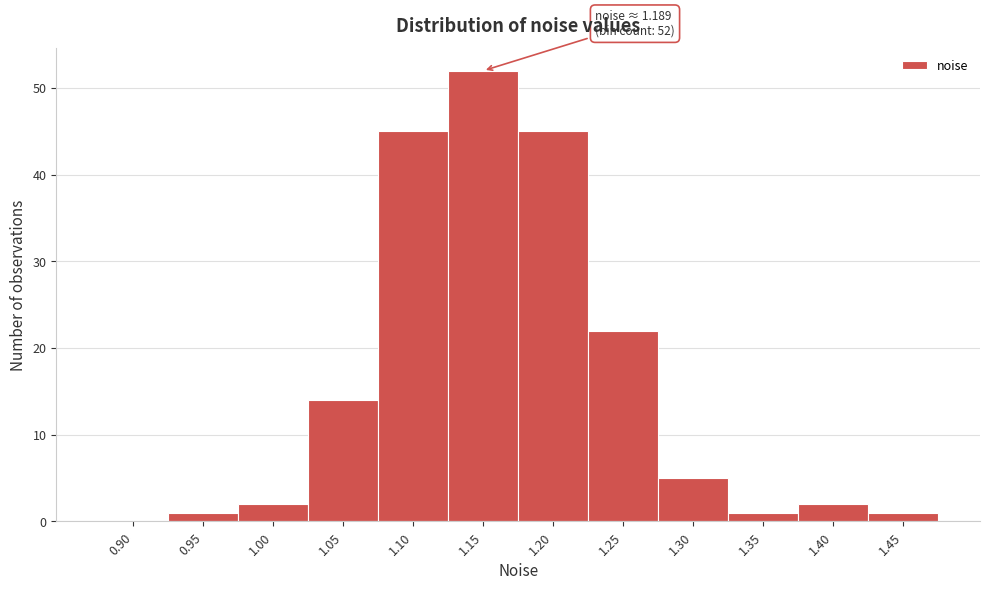

Reading right to left, what are all the values shown in this chart?

1.45=1	1.40=2	1.35=1	1.30=5	1.25=22	1.20=45	1.15=52	1.10=45	1.05=14	1.00=2	0.95=1	0.90=0